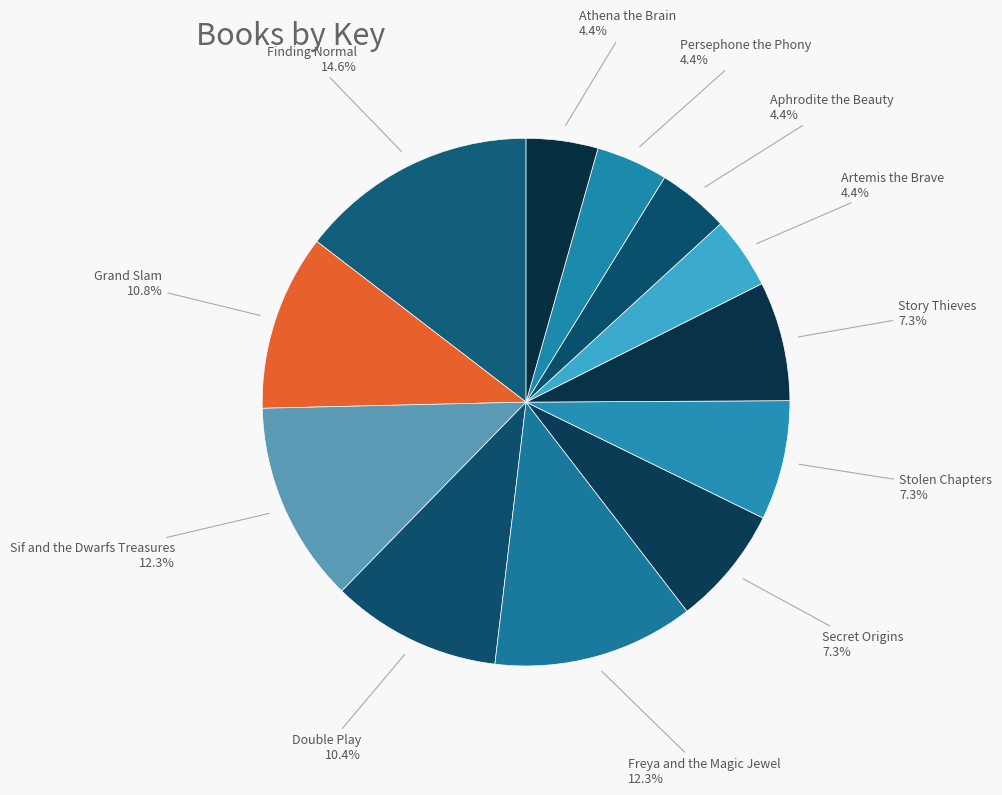

How many slices are in this pie chart?

12